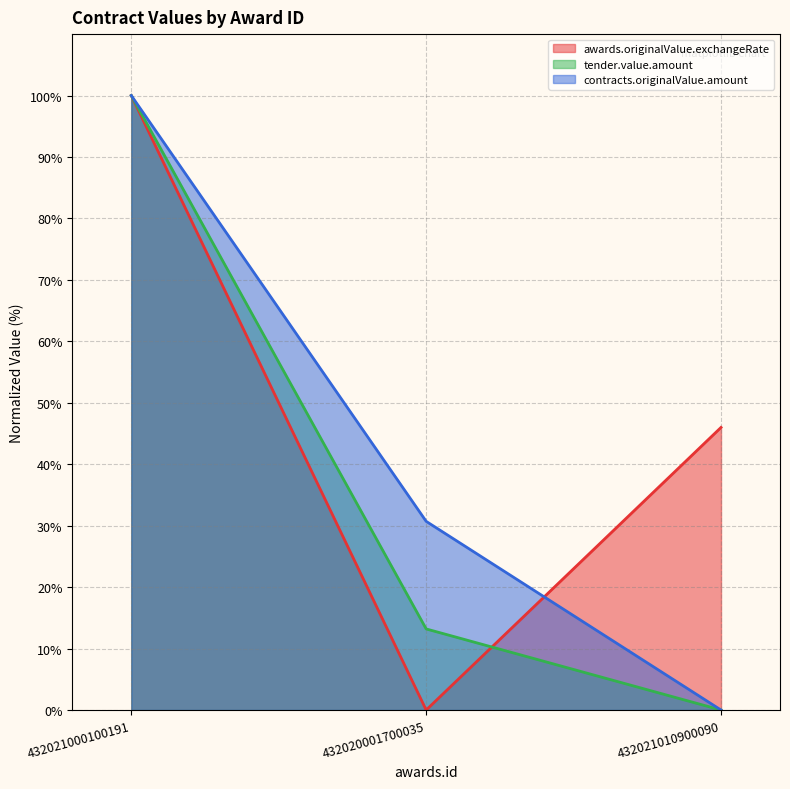

Rank the series by their maximum value, from highest to lowest.

tender.value.amount, contracts.originalValue.amount, awards.originalValue.exchangeRate